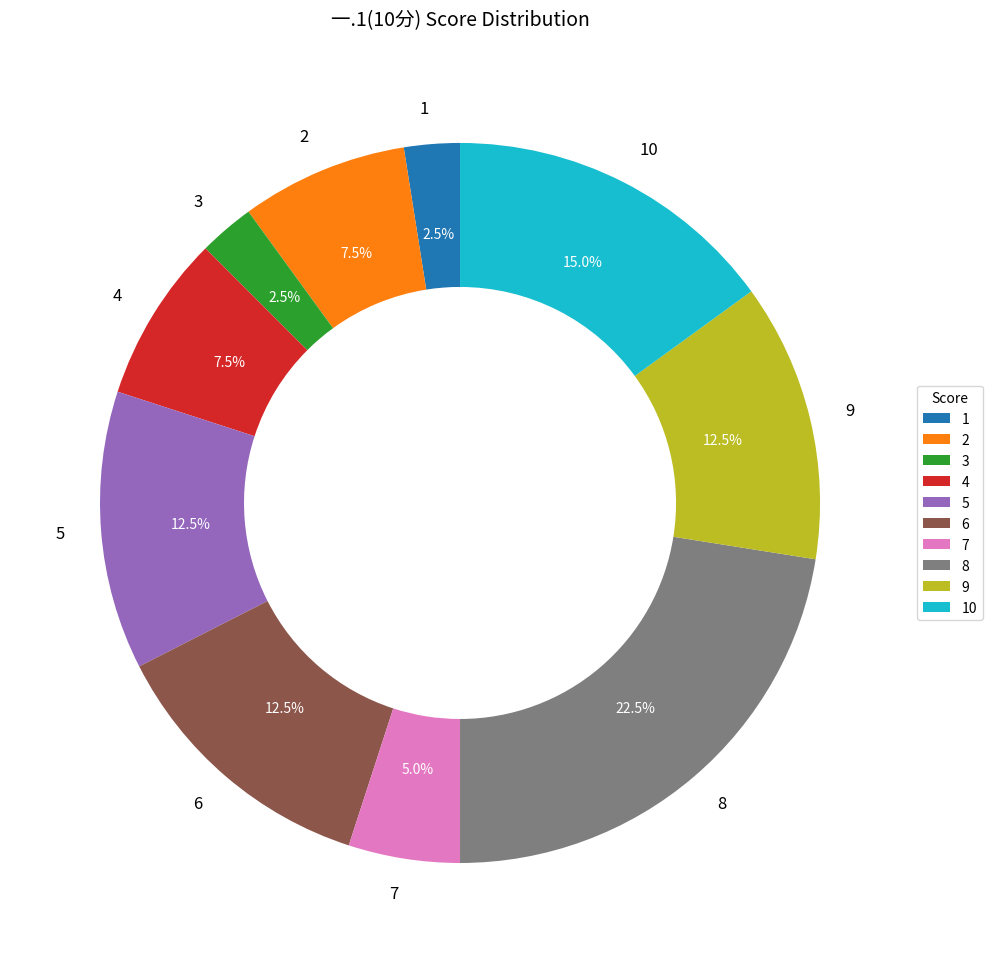

How many slices are in this pie chart?

10